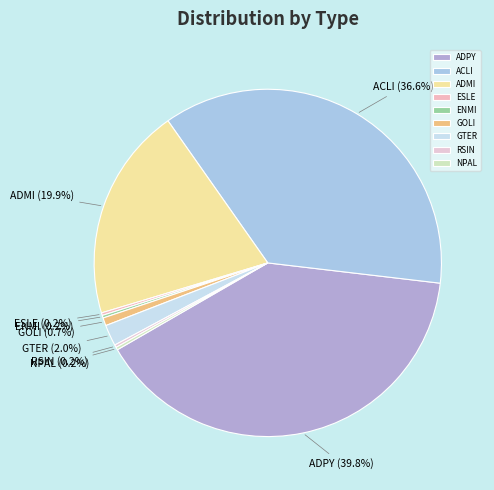

To the nearest percent, what is the difference between the GTER and GOLI slice percentages?

1%